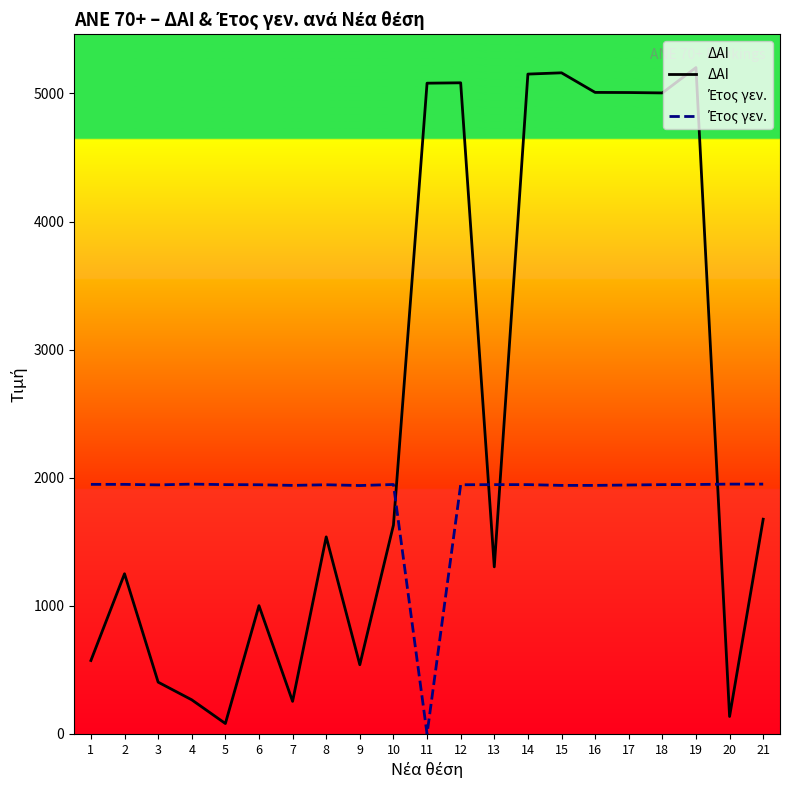

Is the value of Έτος γεν. at 14 greater than the value of ΔΑΙ at 17?

No